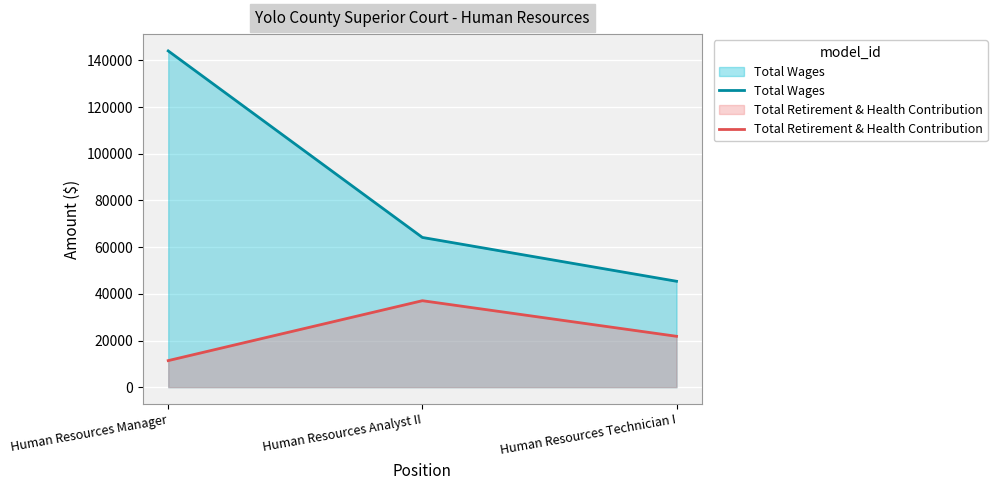

What is the sum of the Total Retirement & Health Contribution values at Human Resources Analyst II and Human Resources Manager?

48448